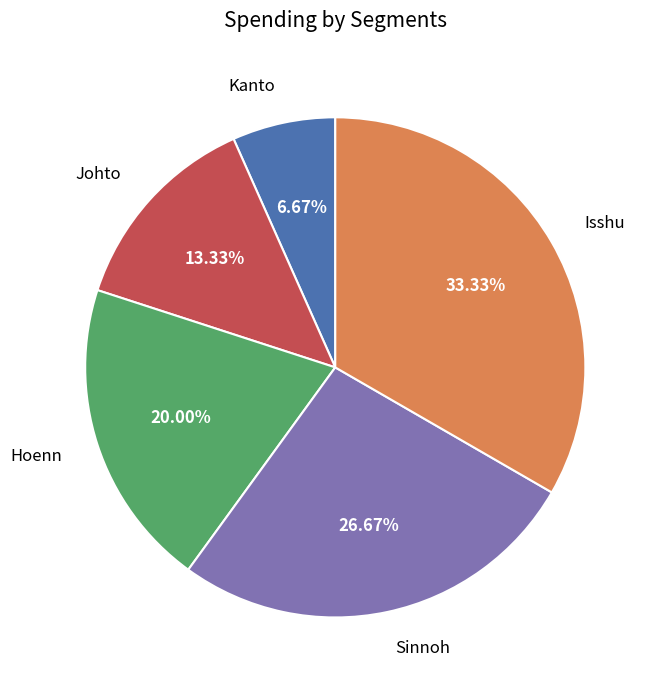

To the nearest percent, what percentage of the pie is Kanto?

7%